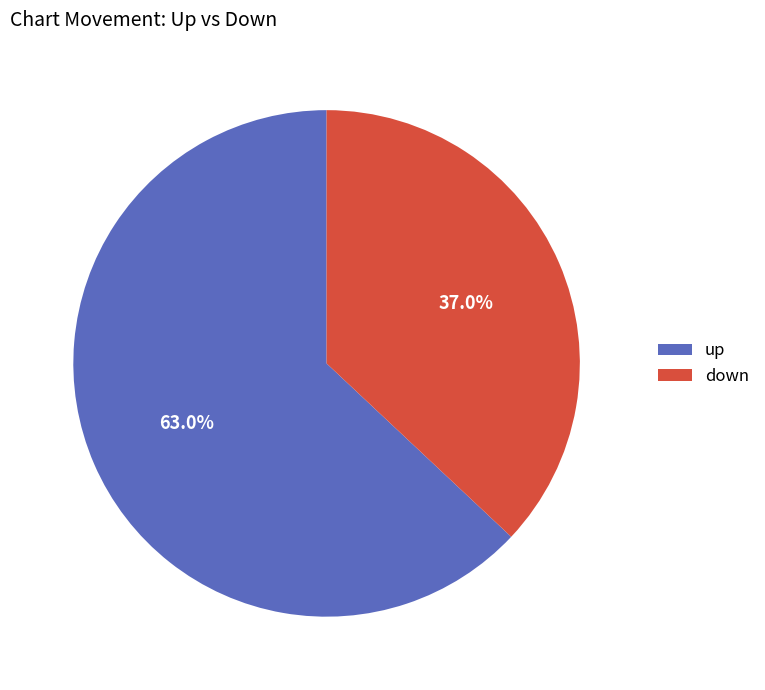

What is the total percentage of up and down?

100.0%